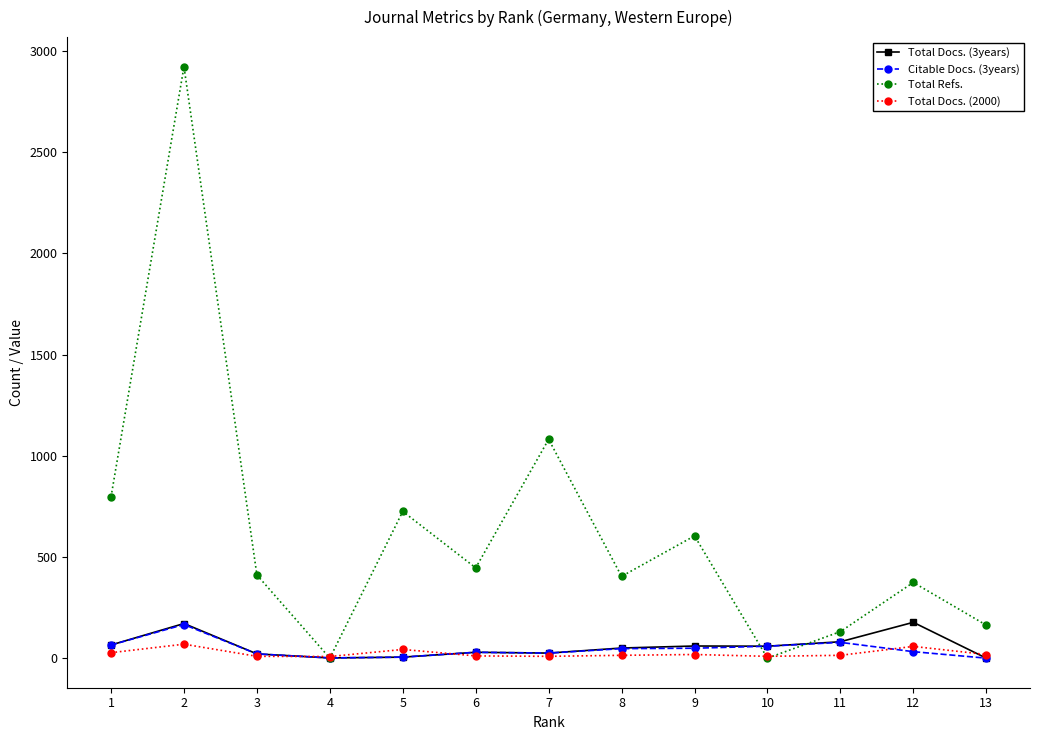

Which series has the largest total across all categories?

Total Refs.